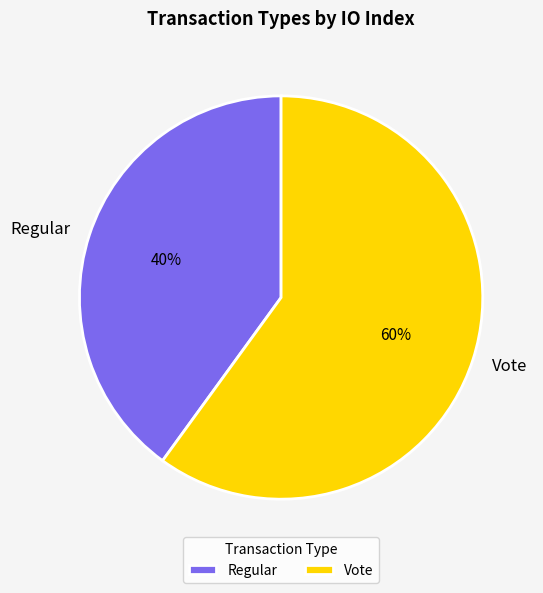

How many segments does this pie chart have?

2